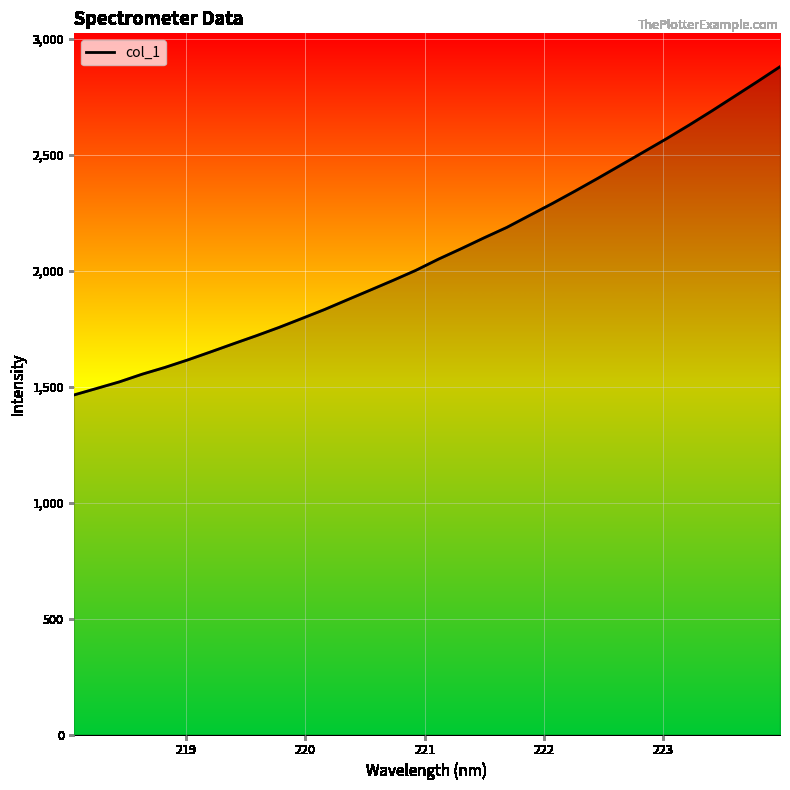

What is the difference between the maximum and minimum values?

1415.5